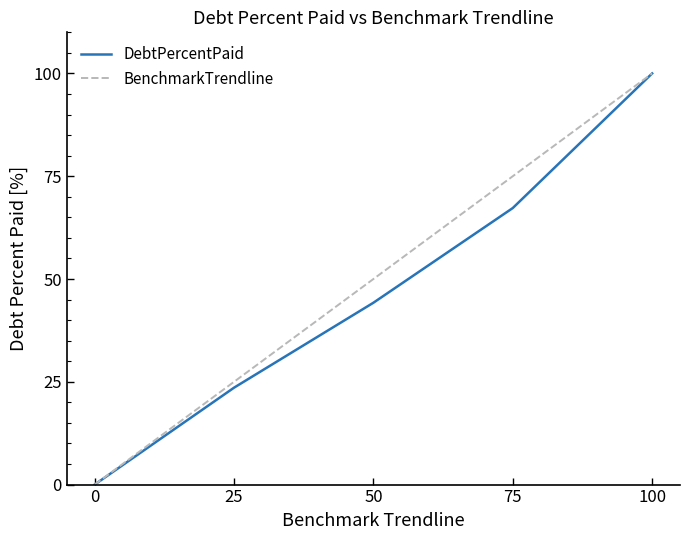

Reading left to right, transcribe all the data shown in this chart.

DebtPercentPaid: 0.0	23.6	44.2	67.3	100.0
BenchmarkTrendline: 0.0	25.0	50.0	75.0	100.0